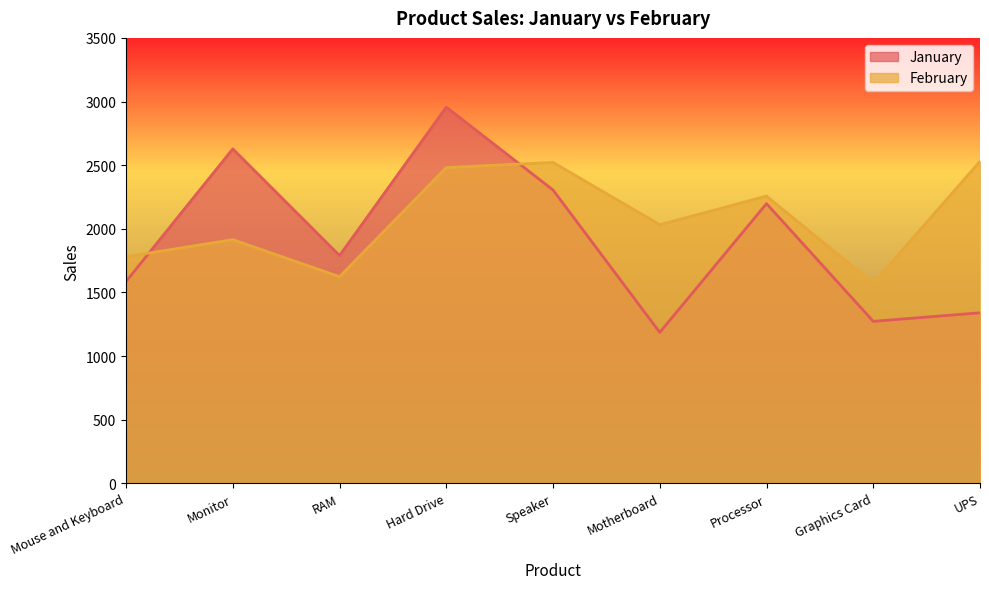

At Monitor, list the series in order from smallest to largest.

February, January